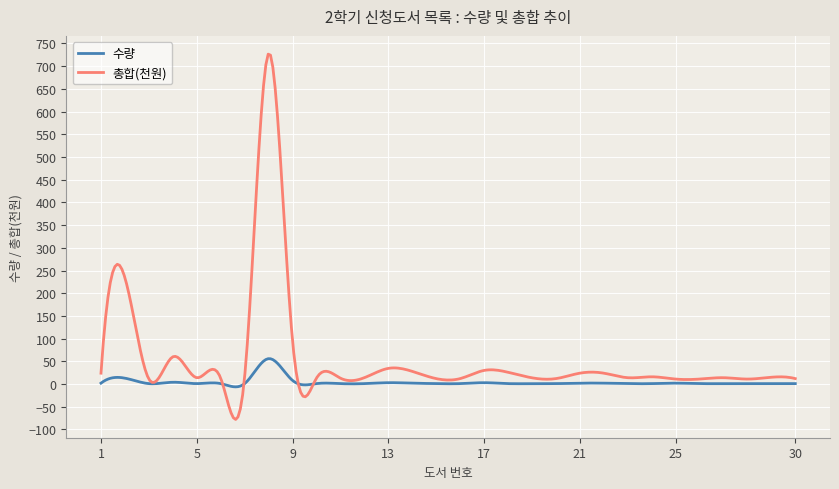

List the series in order of their peak value, lowest first.

수량, 총합(천원)